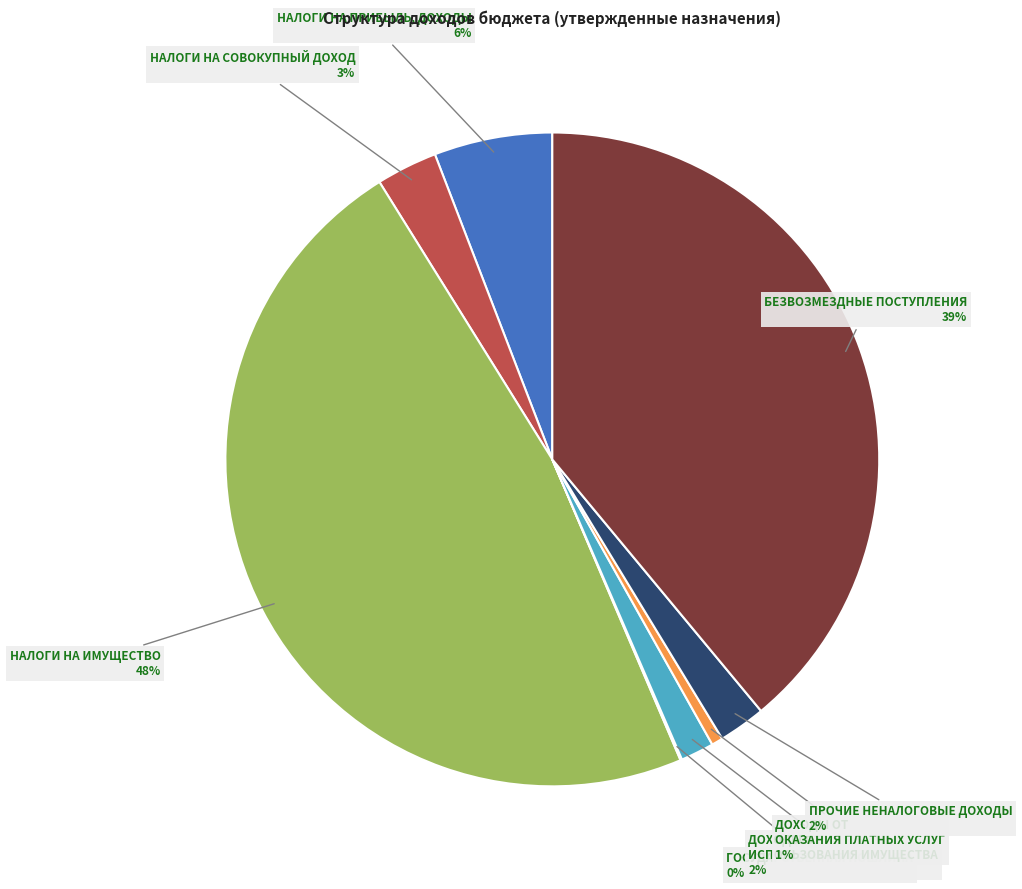

To the nearest percent, what is the difference between the ДОХОДЫ ОТ ИСПОЛЬЗОВАНИЯ ИМУЩЕСТВА and НАЛОГИ НА СОВОКУПНЫЙ ДОХОД slice percentages?

1%